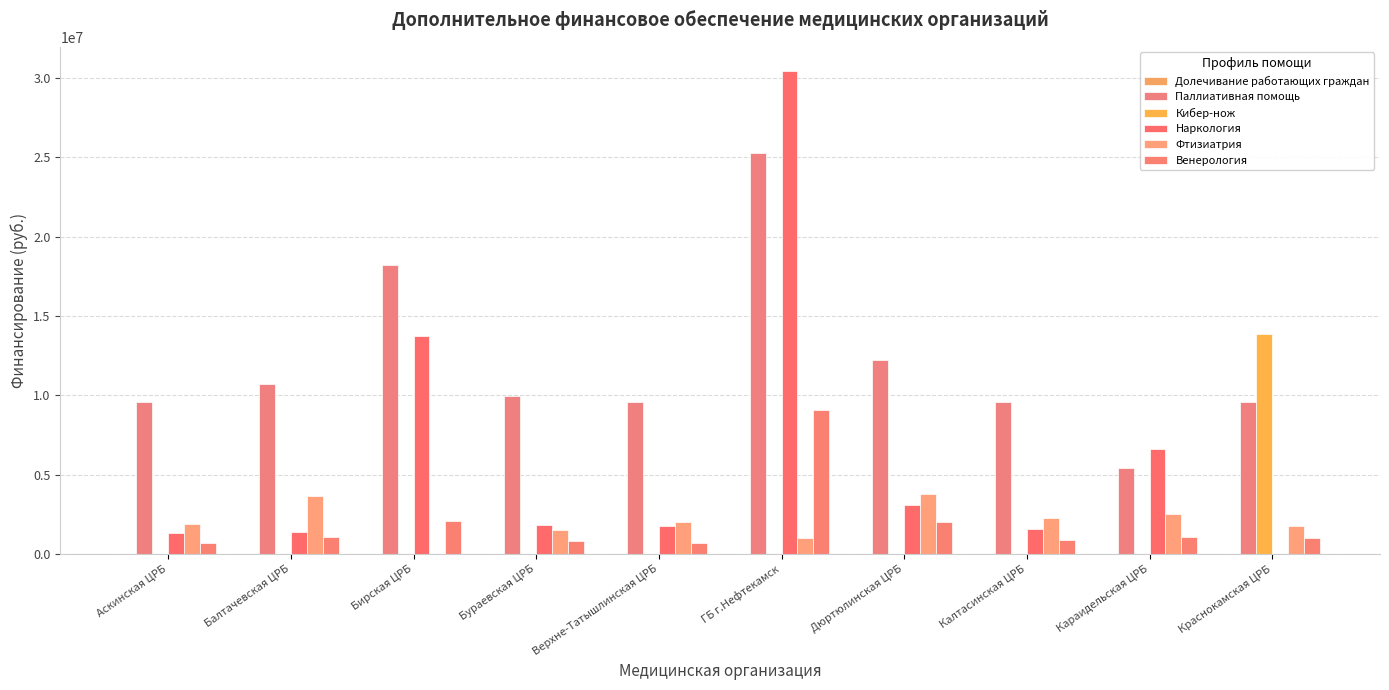

Which has a higher value, Дюртюлинская ЦРБ or Бураевская ЦРБ?

Дюртюлинская ЦРБ